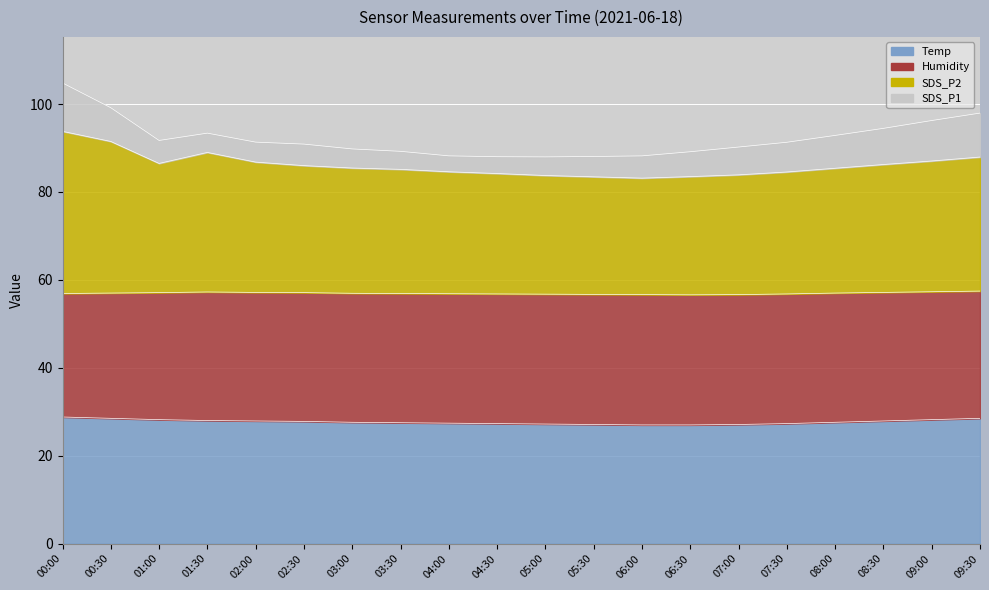

True or false: Temp and SDS_P2 cross at least once.

False